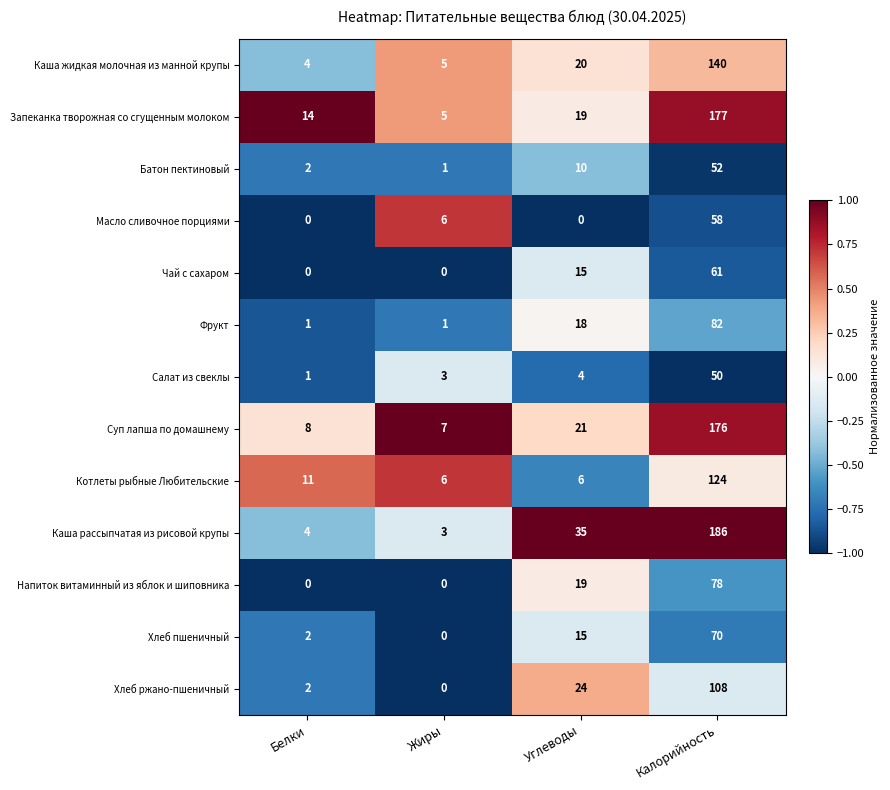

How many distinct data groups are displayed?

13